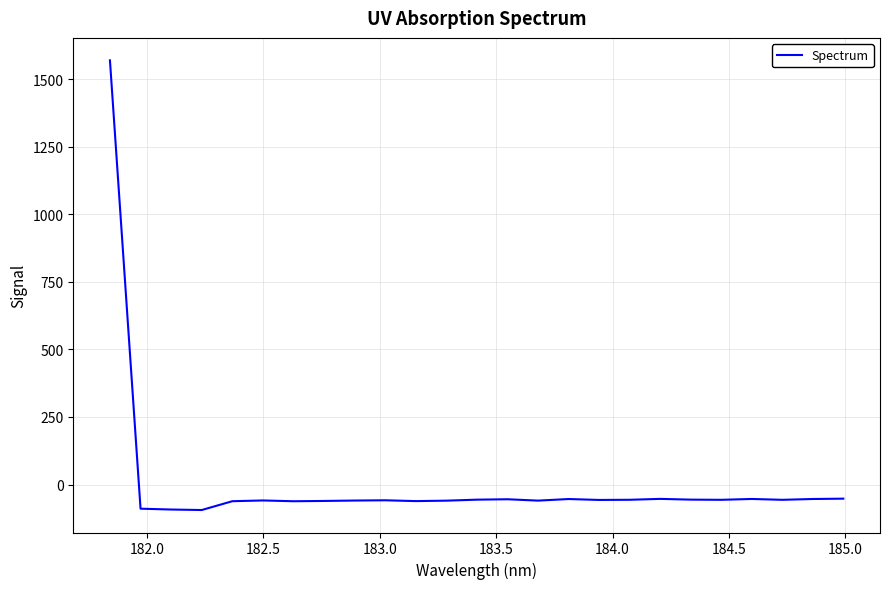

What is the difference between the maximum and minimum values?

1664.7